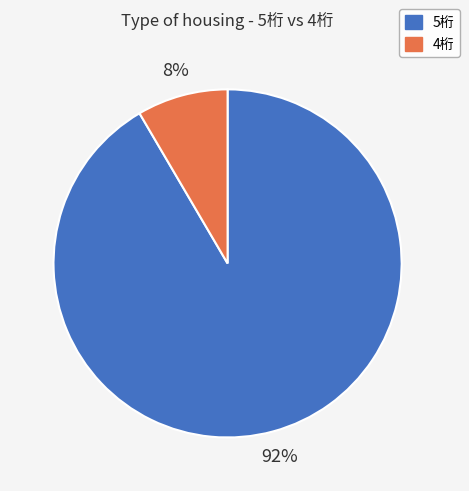

Which slice is the largest?

5桁